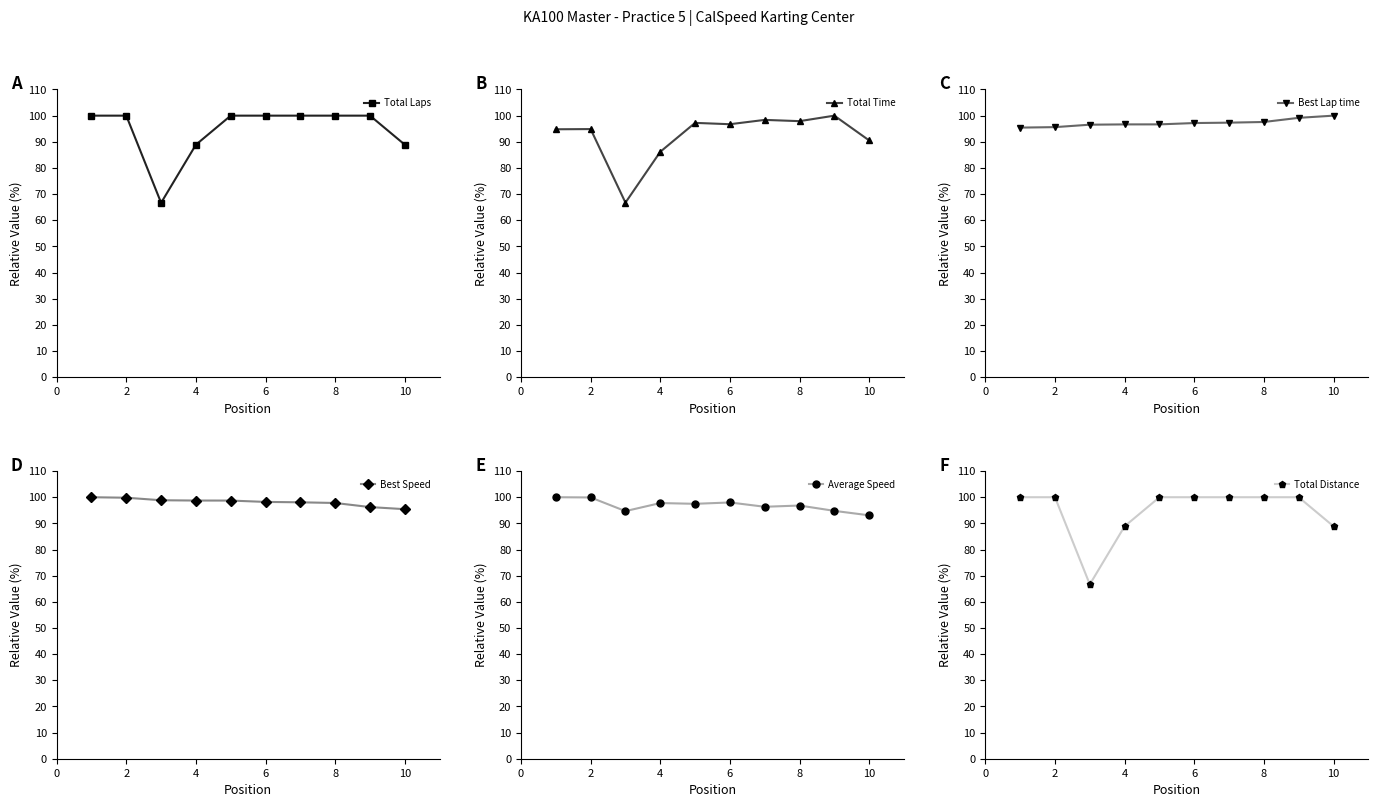

Between 4 and 6, which is larger?

6